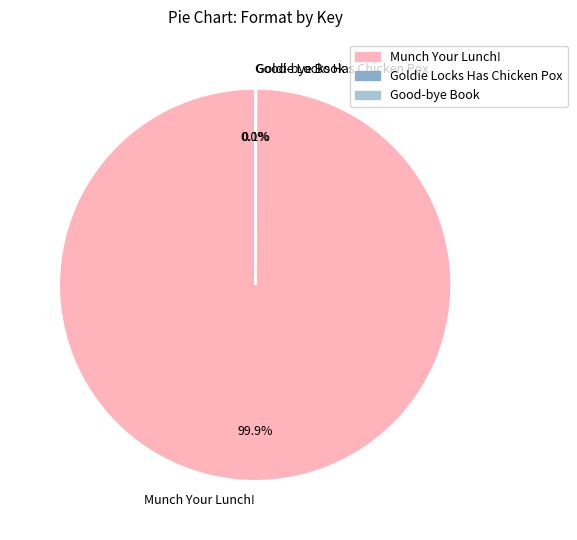

Which category has the biggest portion of the pie?

Munch Your Lunch!